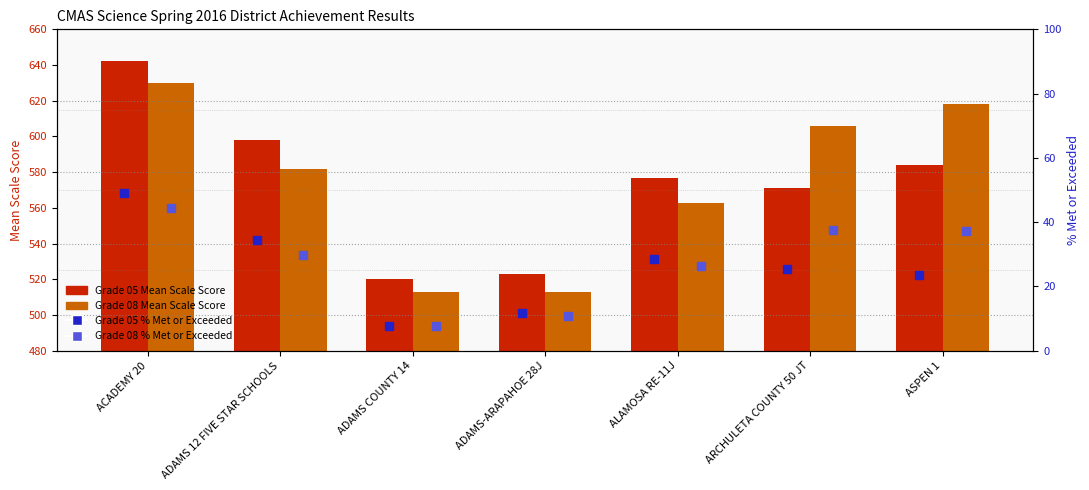

Which series contains the lowest Y value?

Grade 05 % Met or Exceeded